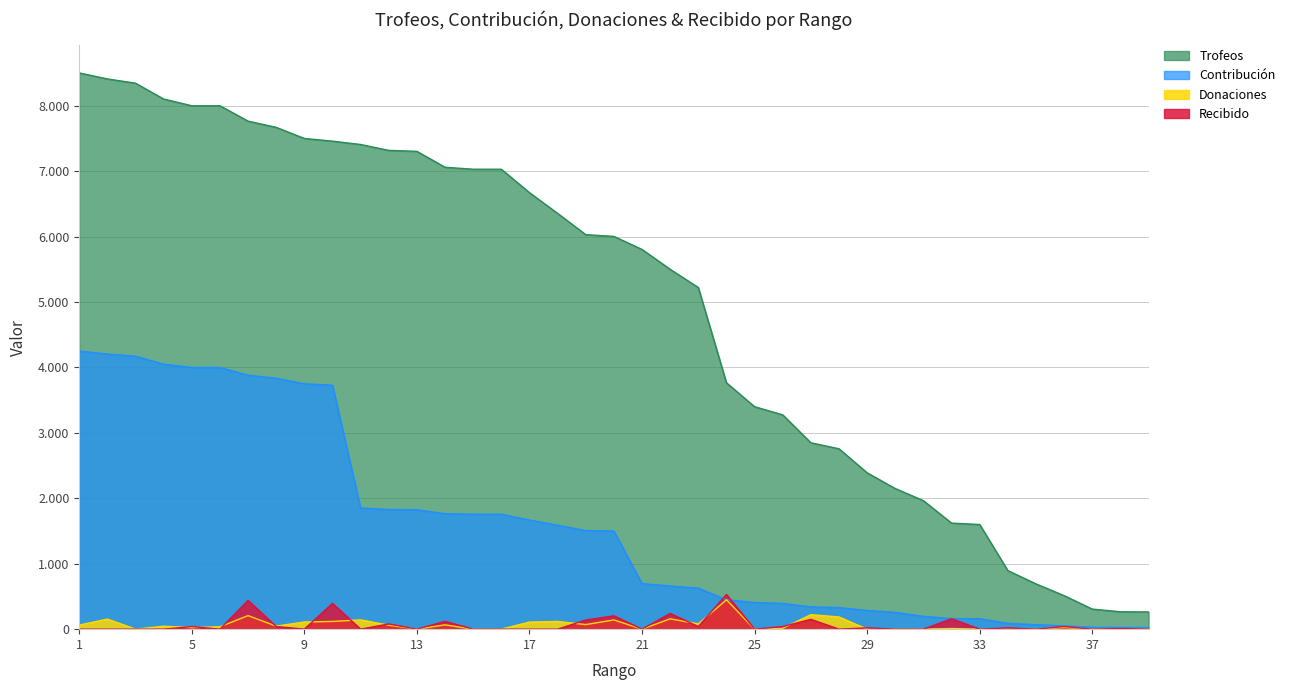

Is the value of Trofeos at 9 greater than the value of Contribución at 38?

Yes